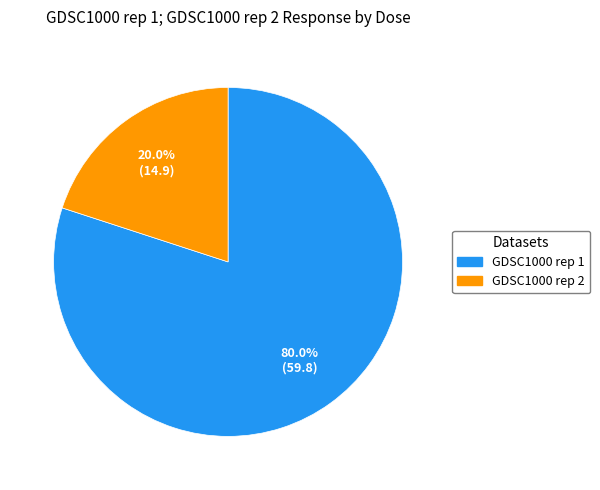

Is there a majority slice in this chart?

Yes